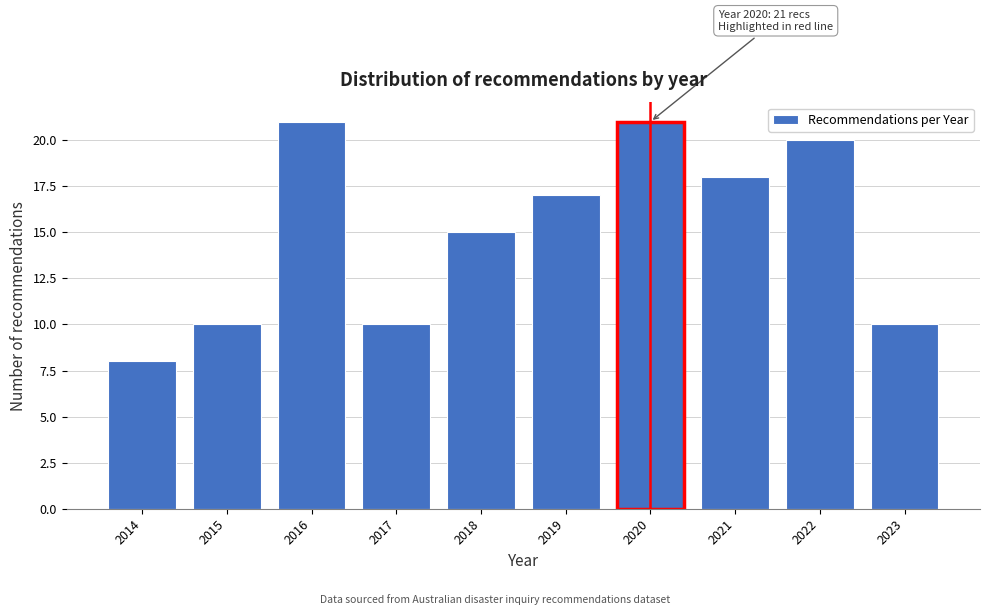

Reading left to right, what are all the values shown in this chart?

8	10	21	10	15	17	21	18	20	10